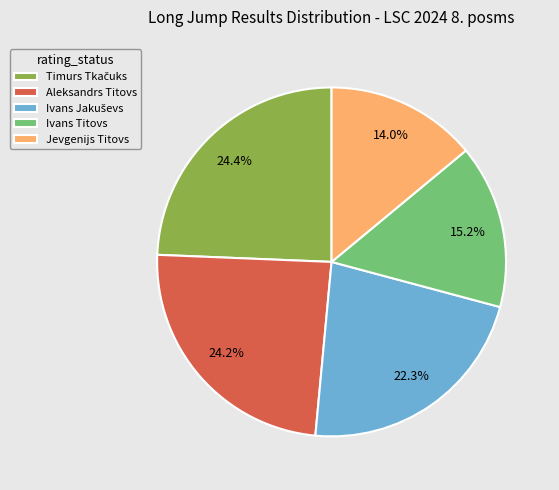

Do Ivans Titovs and Jevgenijs Titovs together represent more than half of the pie?

No